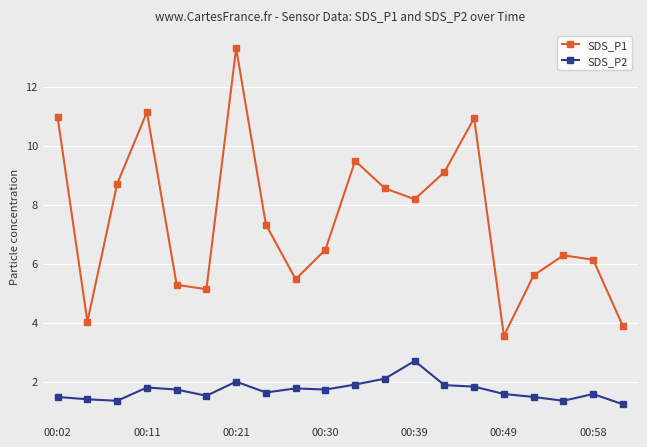

How many lines are shown in the chart?

2